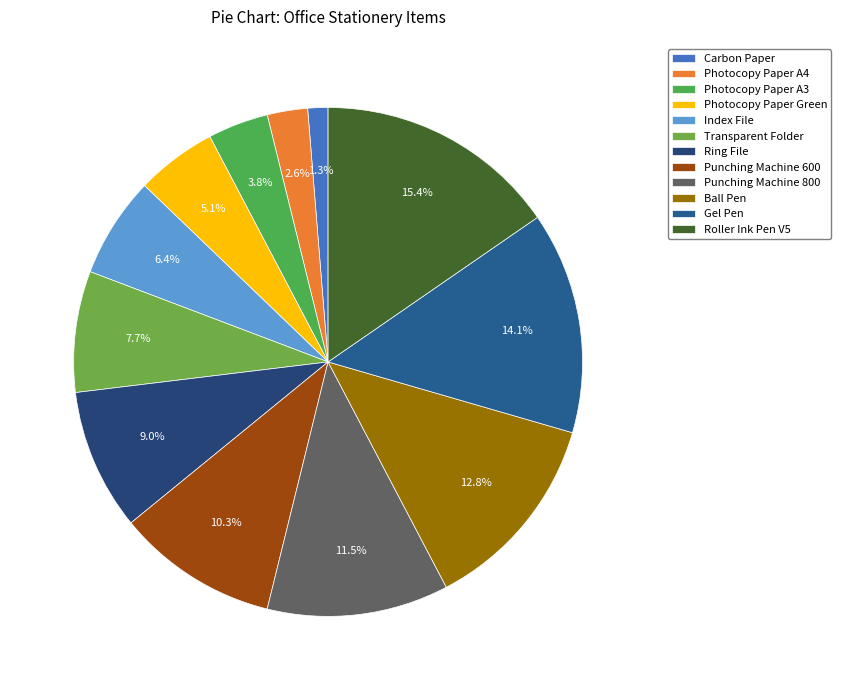

True or false: Carbon Paper accounts for 1% of the total.

True